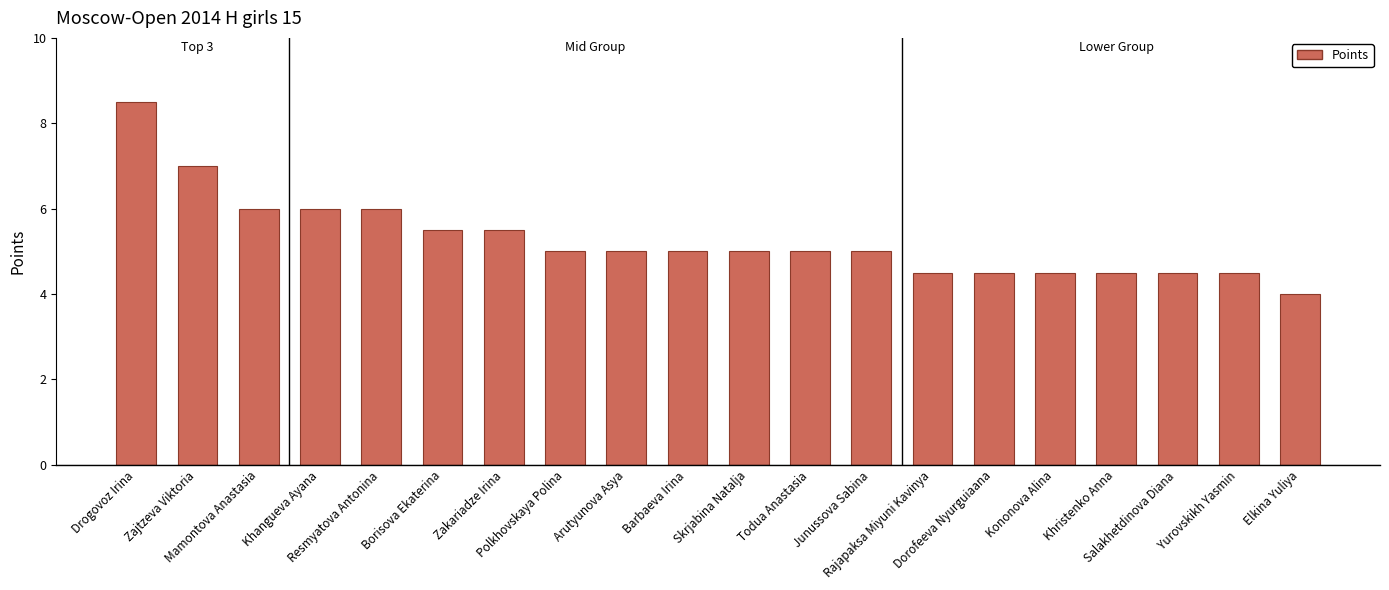

Which label corresponds to the largest value in the chart?

Drogovoz Irina